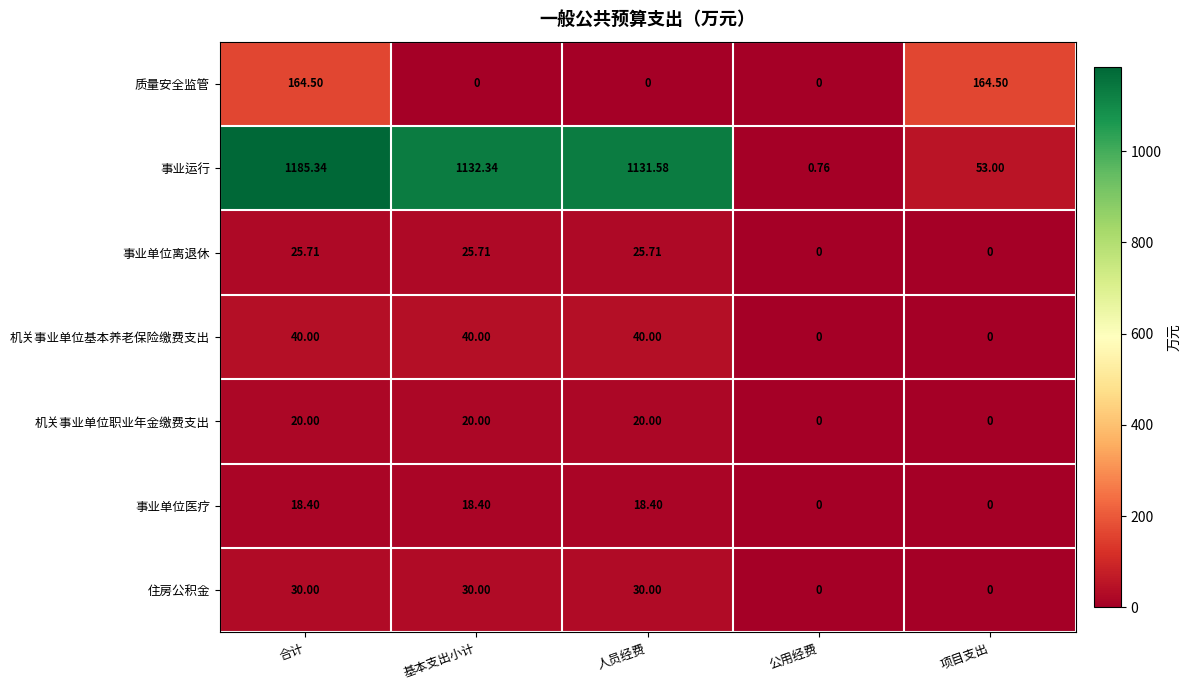

Rank the series at 基本支出小计 from lowest to highest value.

质量安全监管, 事业单位医疗, 机关事业单位职业年金缴费支出, 事业单位离退休, 住房公积金, 机关事业单位基本养老保险缴费支出, 事业运行